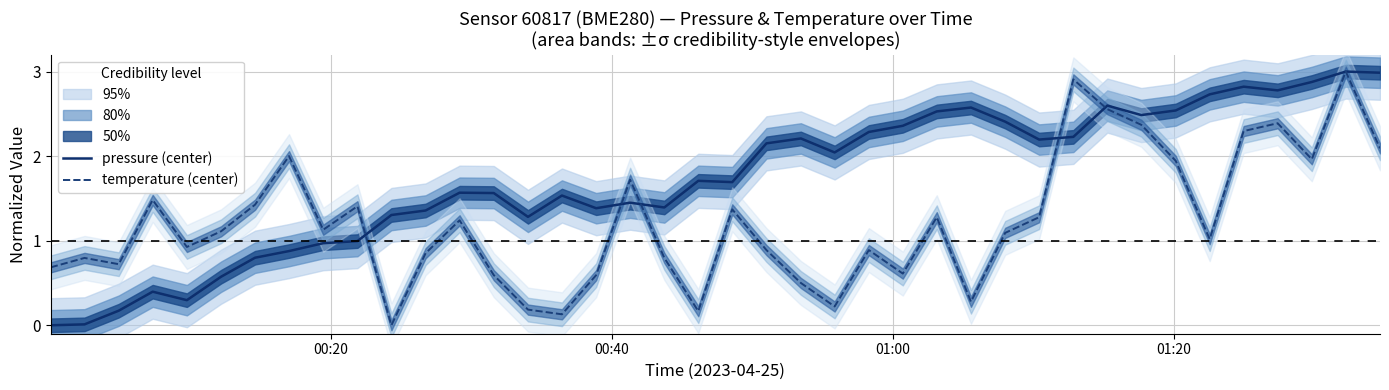

What is the value of the pressure (center) point at the 40th from the left?

3.0